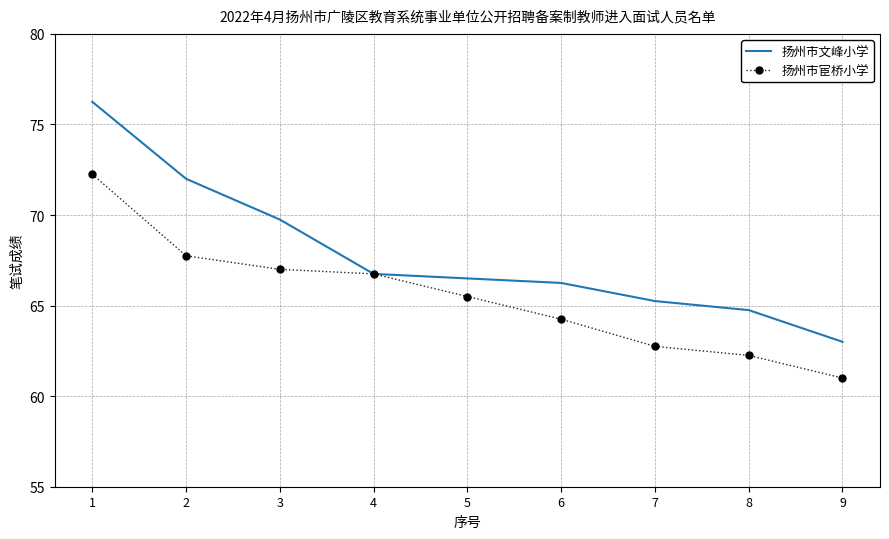

The 扬州市宦桥小学 series shows 111.1 at 3. True or false?

False